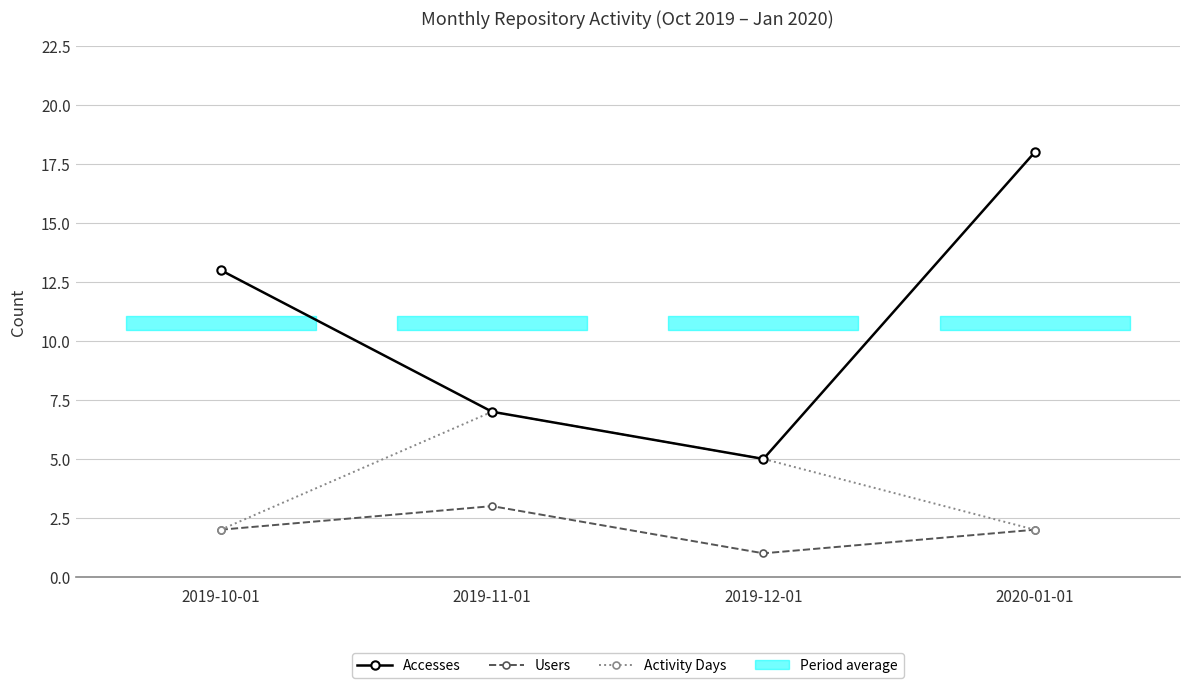

Which category has the lowest value in the Users series?

2019-12-01